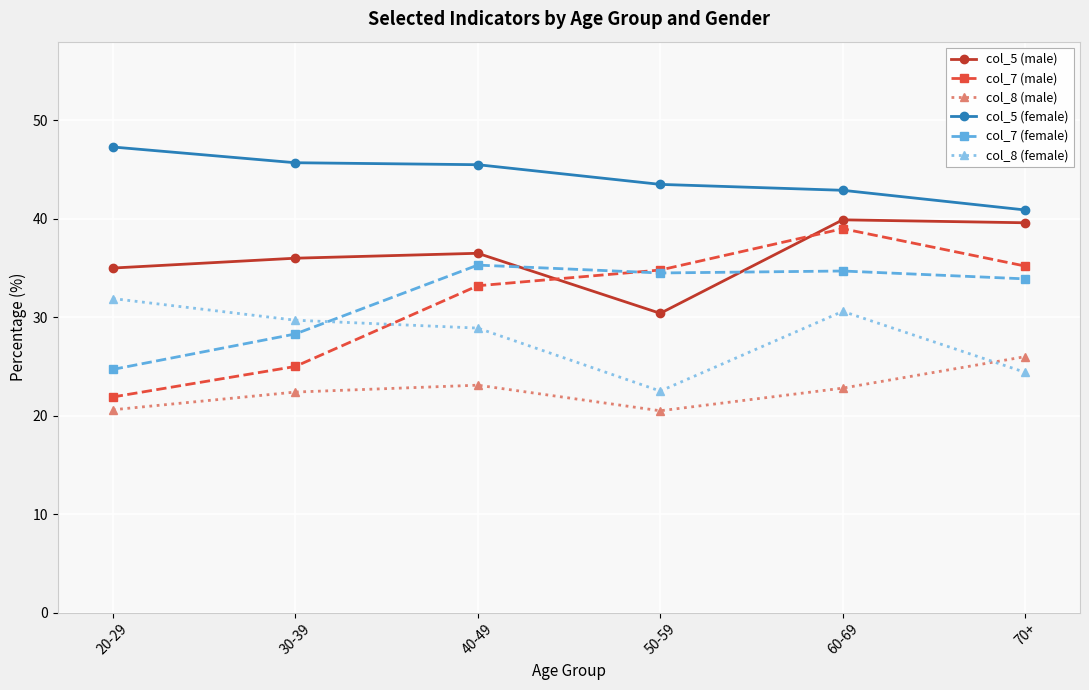

What is the value of the col_5 (male) point at the 3rd from the left?

36.5